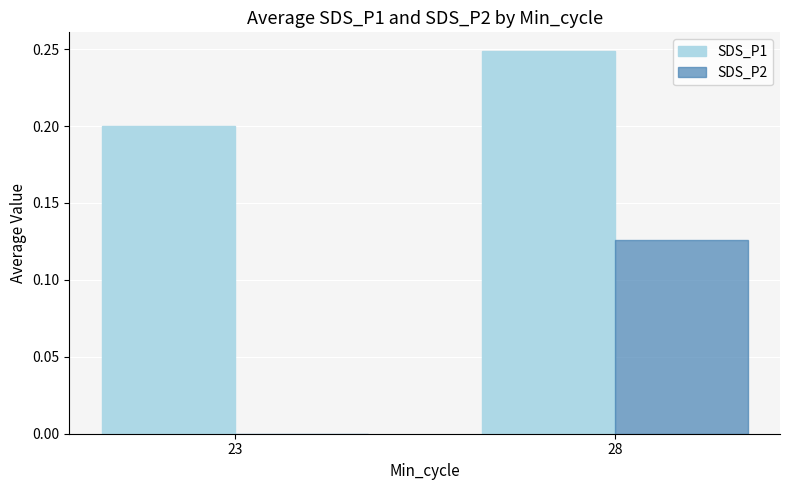

At which category is the sum across all series the highest?

28